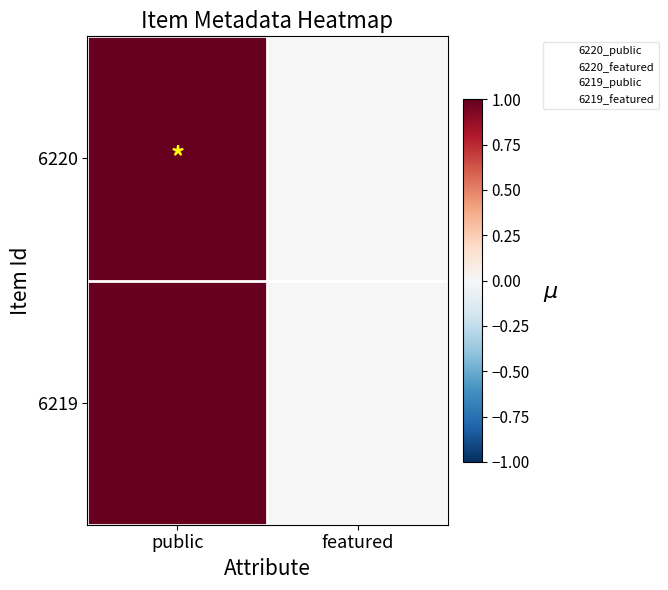

Reading left to right, transcribe all the data shown in this chart.

6220: public=1	featured=0
6219: public=1	featured=0